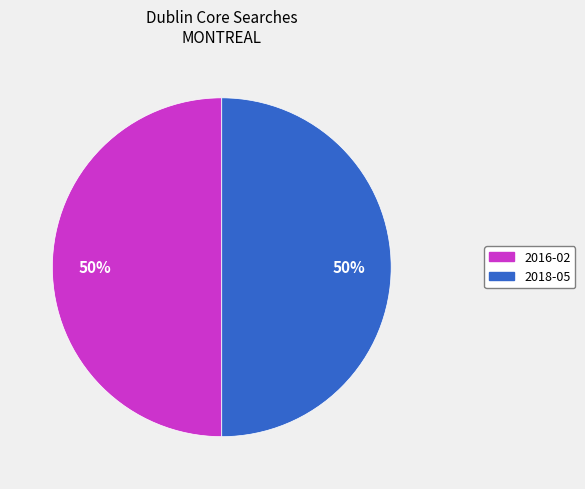

To the nearest percent, what is the average slice percentage?

50%